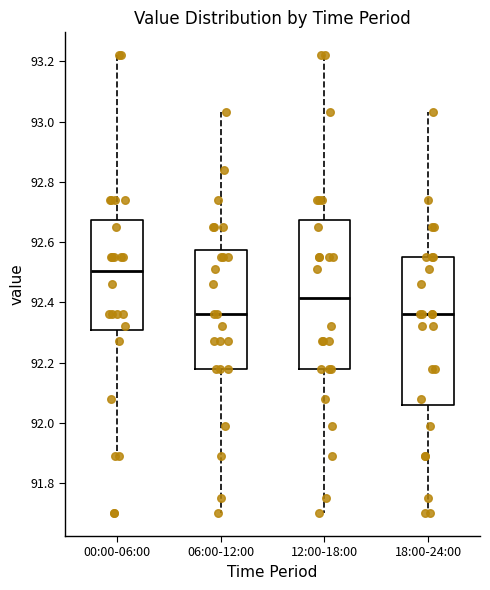

Where does the median line of the box for 12:00-18:00 sit on the y-axis? The values are not printed on the chart, so give them approximately, as read against the axis.

92.42